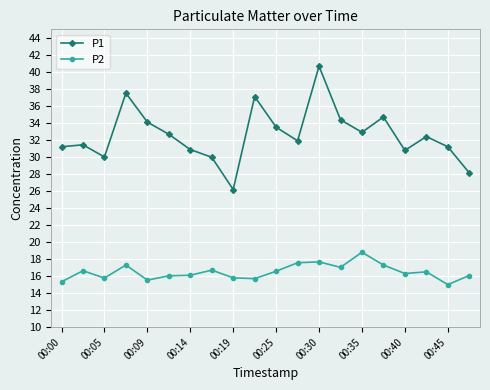

Rank the series by their maximum value, from lowest to highest.

P2, P1